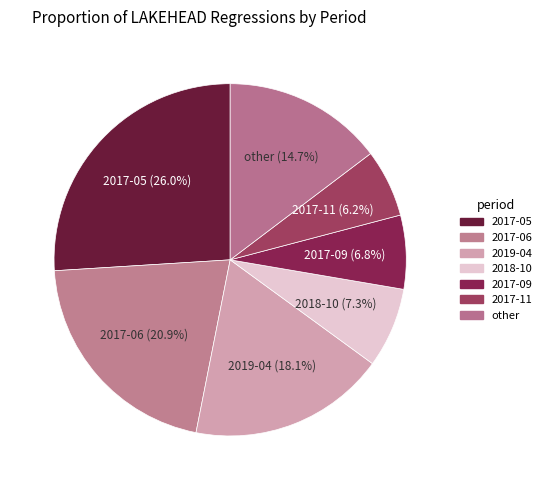

Which has a higher value, 2017-09 or other?

other